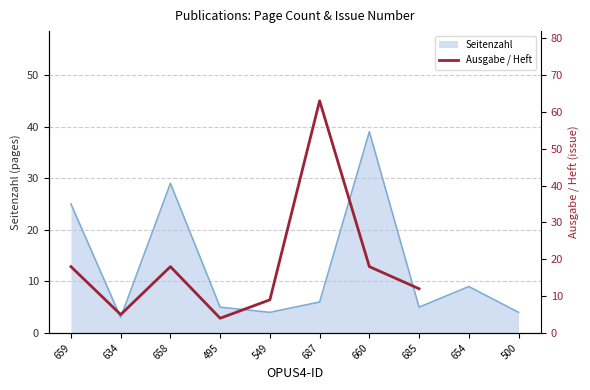

Which label corresponds to the largest value in the chart?

687